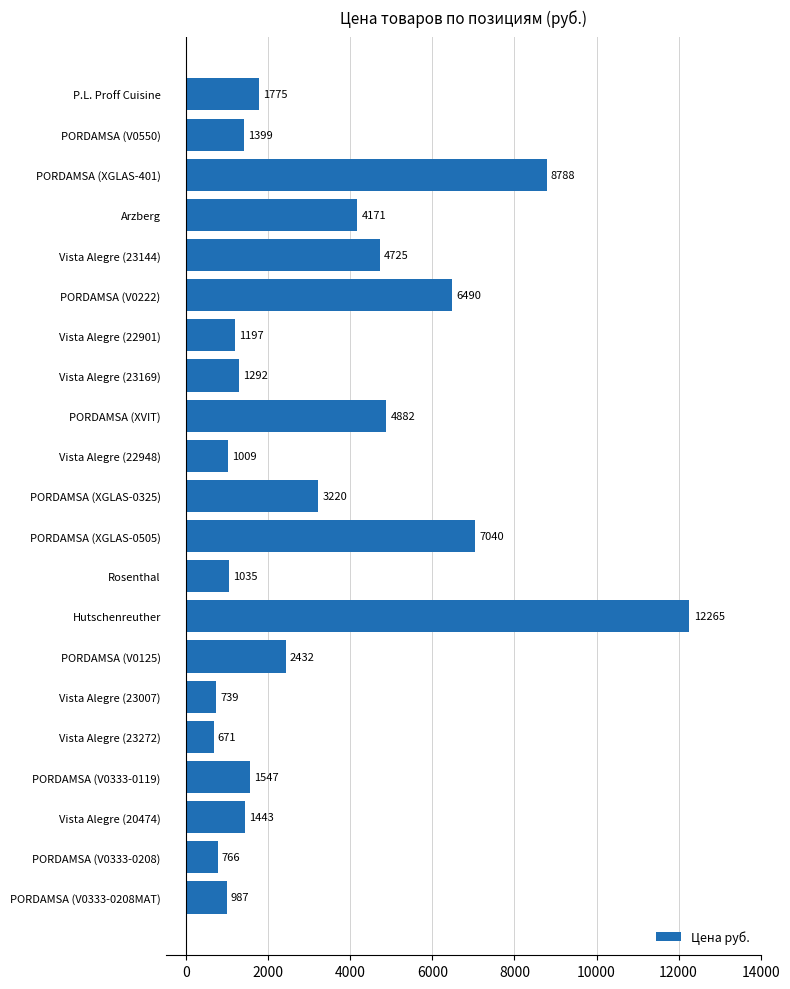

Rank the categories by value from lowest to highest.

Vista Alegre (23272), Vista Alegre (23007), PORDAMSA (V0333-0208), PORDAMSA (V0333-0208MAT), Vista Alegre (22948), Rosenthal, Vista Alegre (22901), Vista Alegre (23169), PORDAMSA (V0550), Vista Alegre (20474), PORDAMSA (V0333-0119), P.L. Proff Cuisine, PORDAMSA (V0125), PORDAMSA (XGLAS-0325), Arzberg, Vista Alegre (23144), PORDAMSA (XVIT), PORDAMSA (V0222), PORDAMSA (XGLAS-0505), PORDAMSA (XGLAS-401), Hutschenreuther